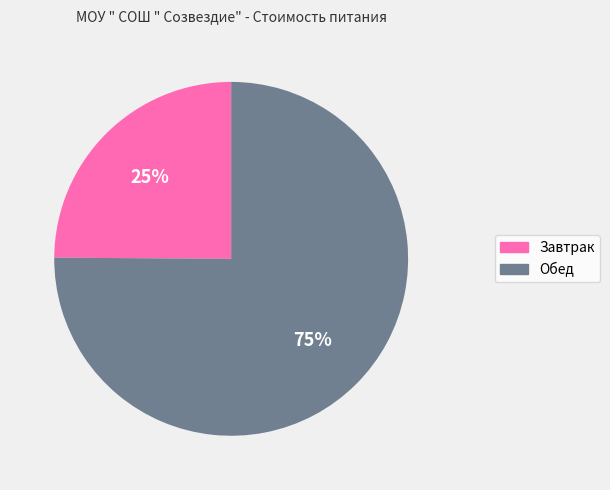

Which has a higher value, Обед or Завтрак?

Обед